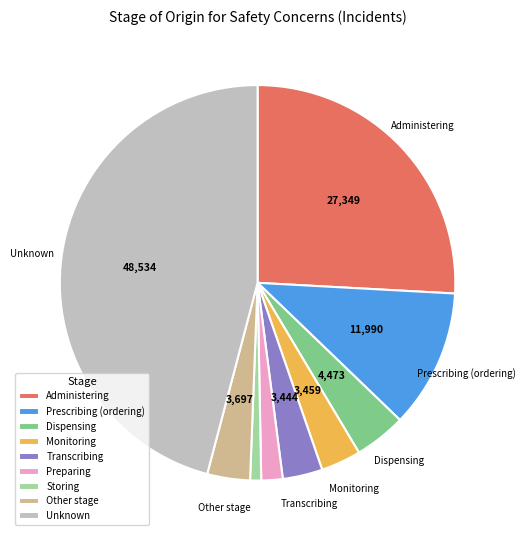

Which category has the biggest portion of the pie?

Unknown